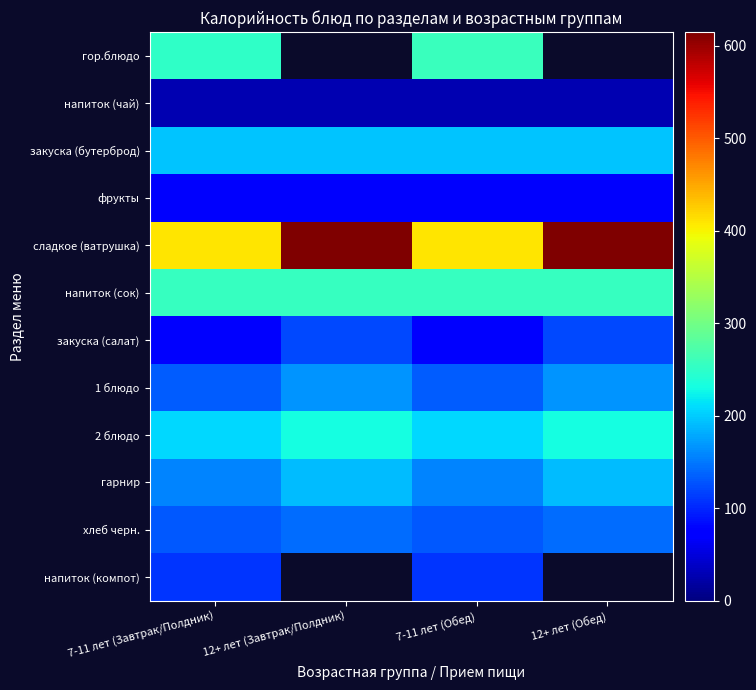

How many data points in 1 блюдо are above 166?

2